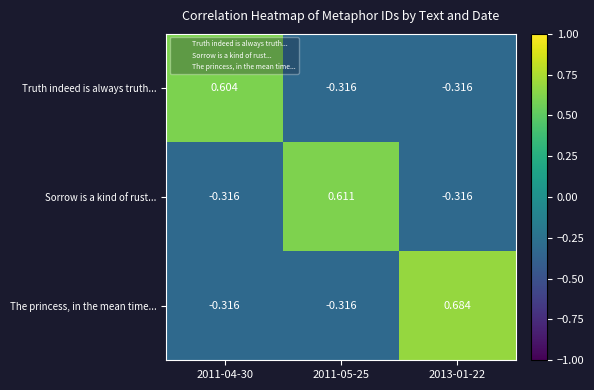

Which series has the largest total across all categories?

The princess, in the mean time...